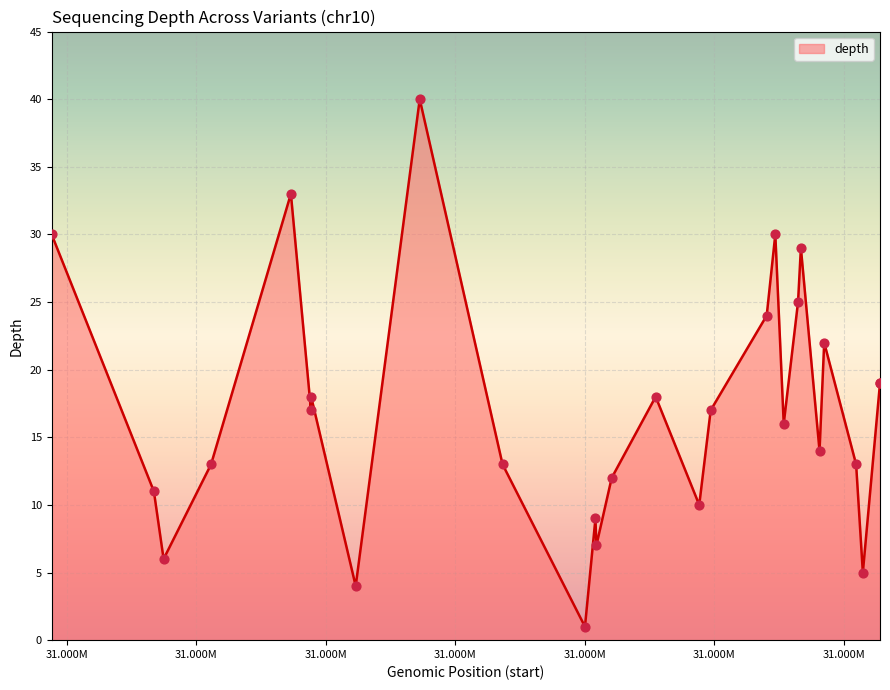

What is the change in value from 52365299 to 51391648?

+8